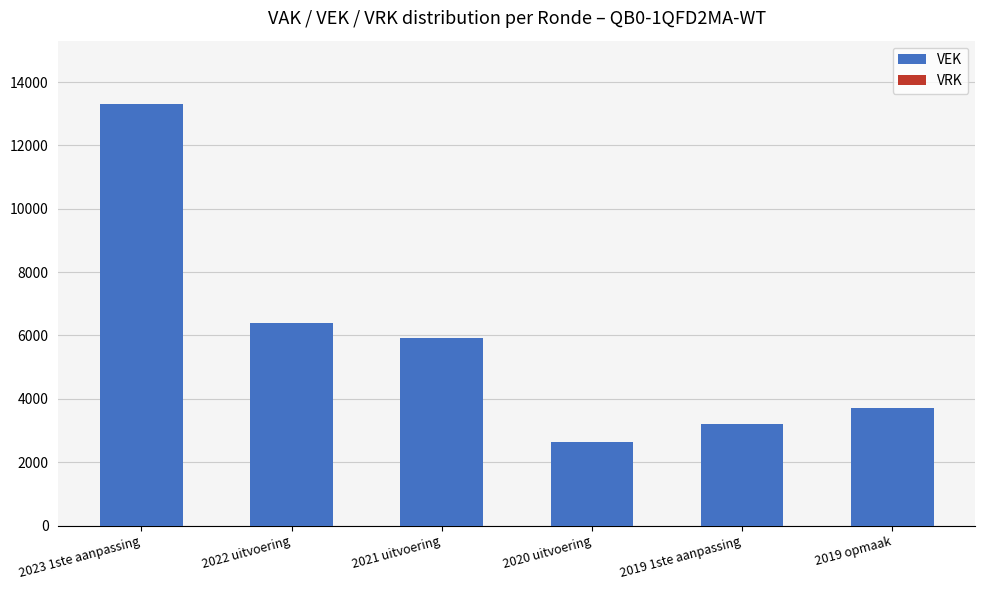

Count the number of data series in this chart.

1